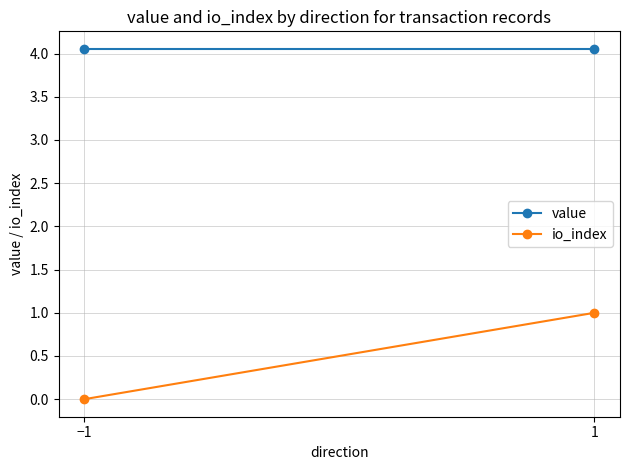

Is it true that io_index equals 0.0 at −1?

True